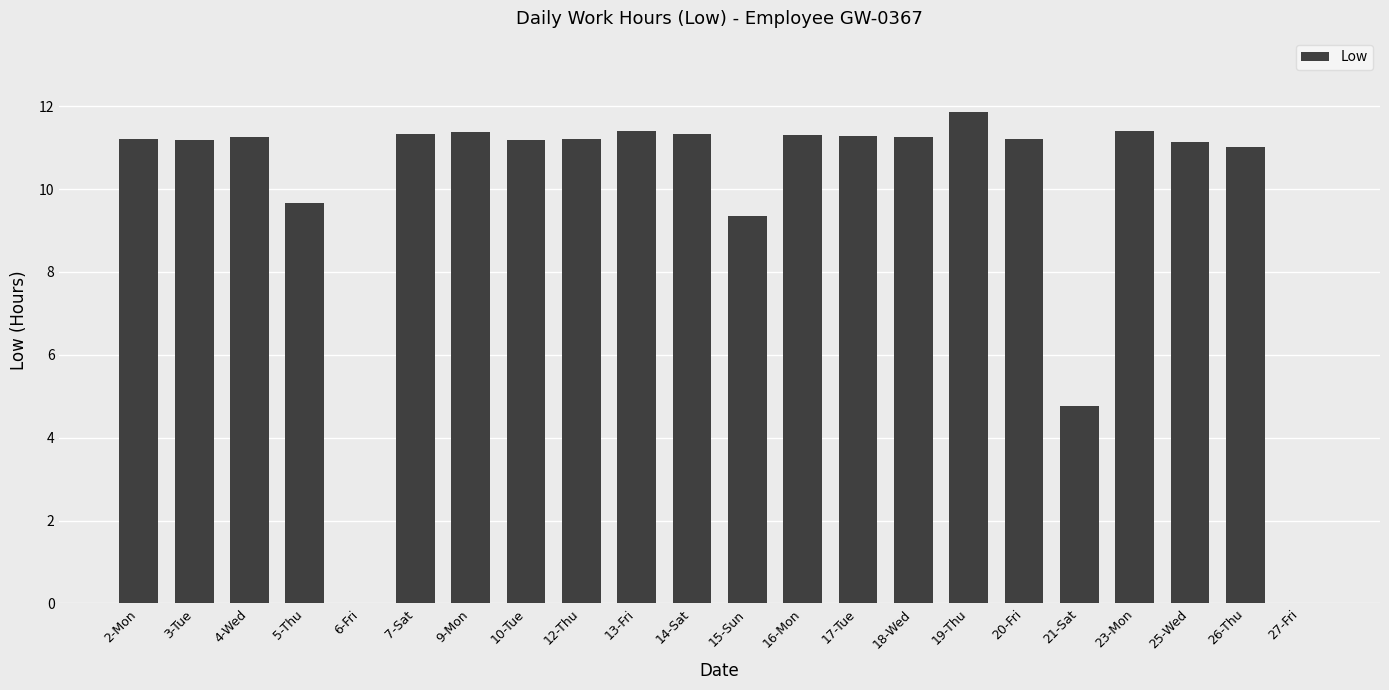

At which category does the chart reach its peak across all series?

19-Thu